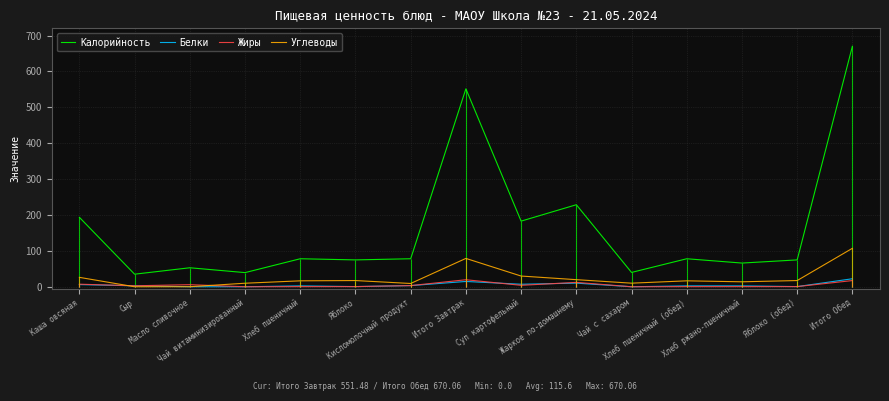

Reading right to left, what are all the values shown in this chart?

Калорийность: 670.1	74.8	66.0	78.0	39.9	228.5	182.8	551.5	78.0	74.8	78.0	39.4	52.9	35.0	193.4
Белки: 22.3	0.4	2.4	2.4	0.0	10.1	7.0	14.7	3.2	0.4	2.4	0.0	0.1	2.6	6.0
Жиры: 17.2	0.4	0.3	0.3	0.0	12.2	4.0	19.5	3.2	0.4	0.3	0.0	5.8	2.7	7.1
Углеводы: 107.1	17.3	13.8	16.5	10.0	19.7	29.8	78.9	9.1	17.3	16.5	9.8	0.1	0.0	26.2